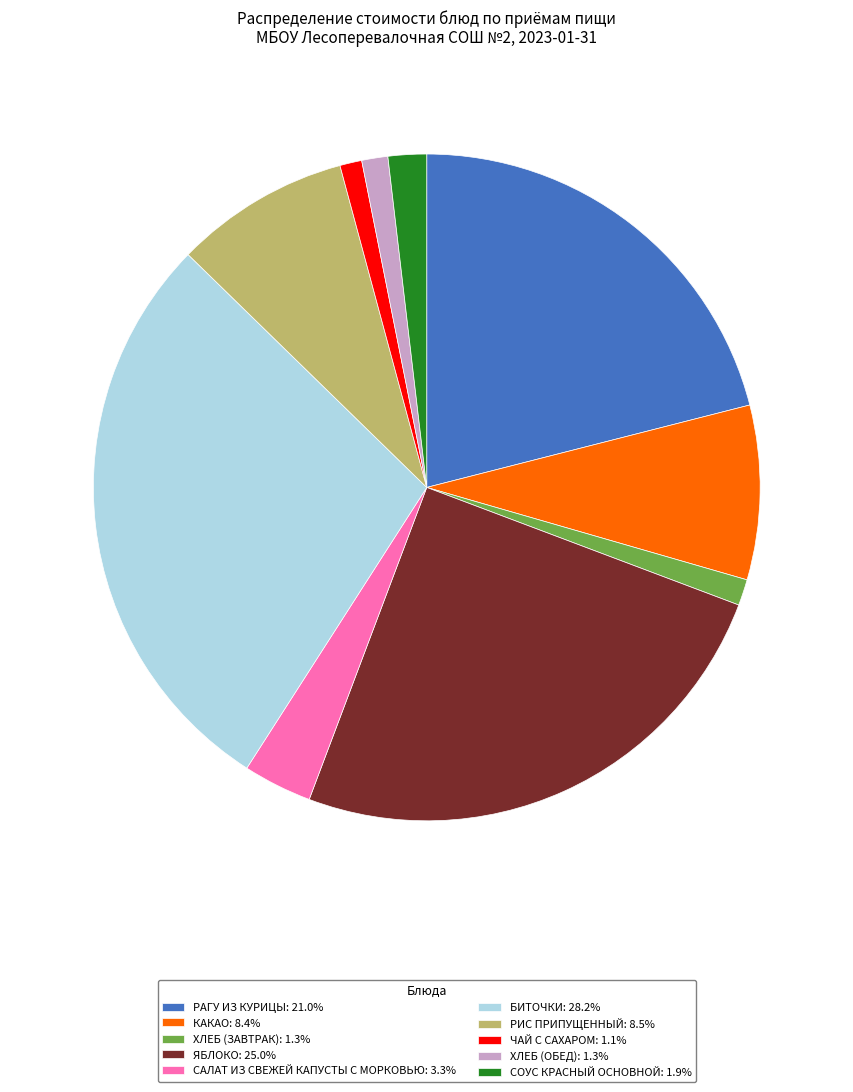

Approximately how many times larger is the value at САЛАТ ИЗ СВЕЖЕЙ КАПУСТЫ С МОРКОВЬЮ: 3.3% compared to ЧАЙ С САХАРОМ: 1.1%?

3.1